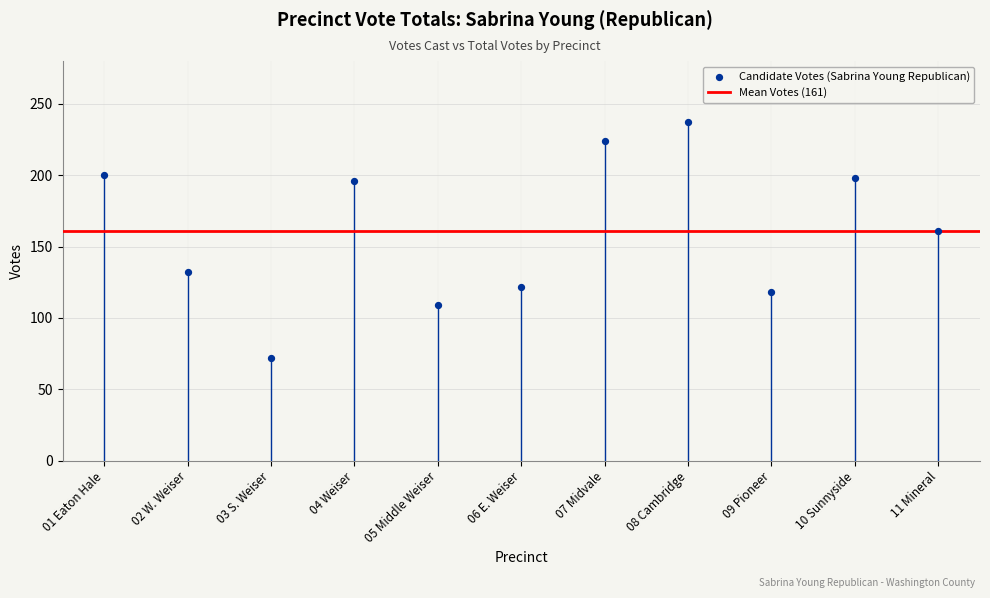

What Y value in the scatter plot is closest to 154?

161